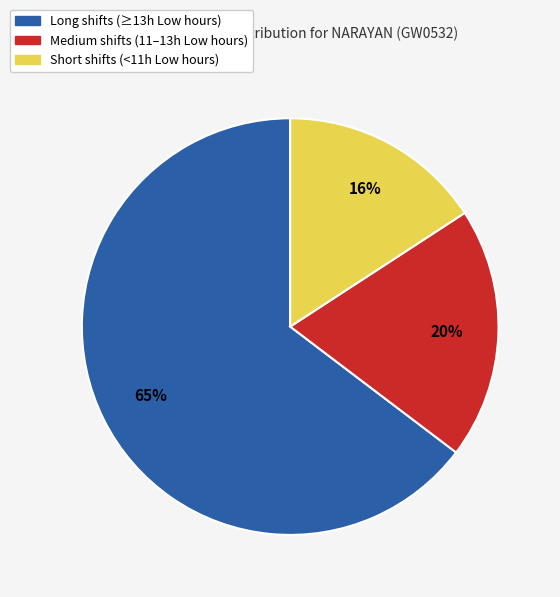

Is there a majority slice in this chart?

Yes